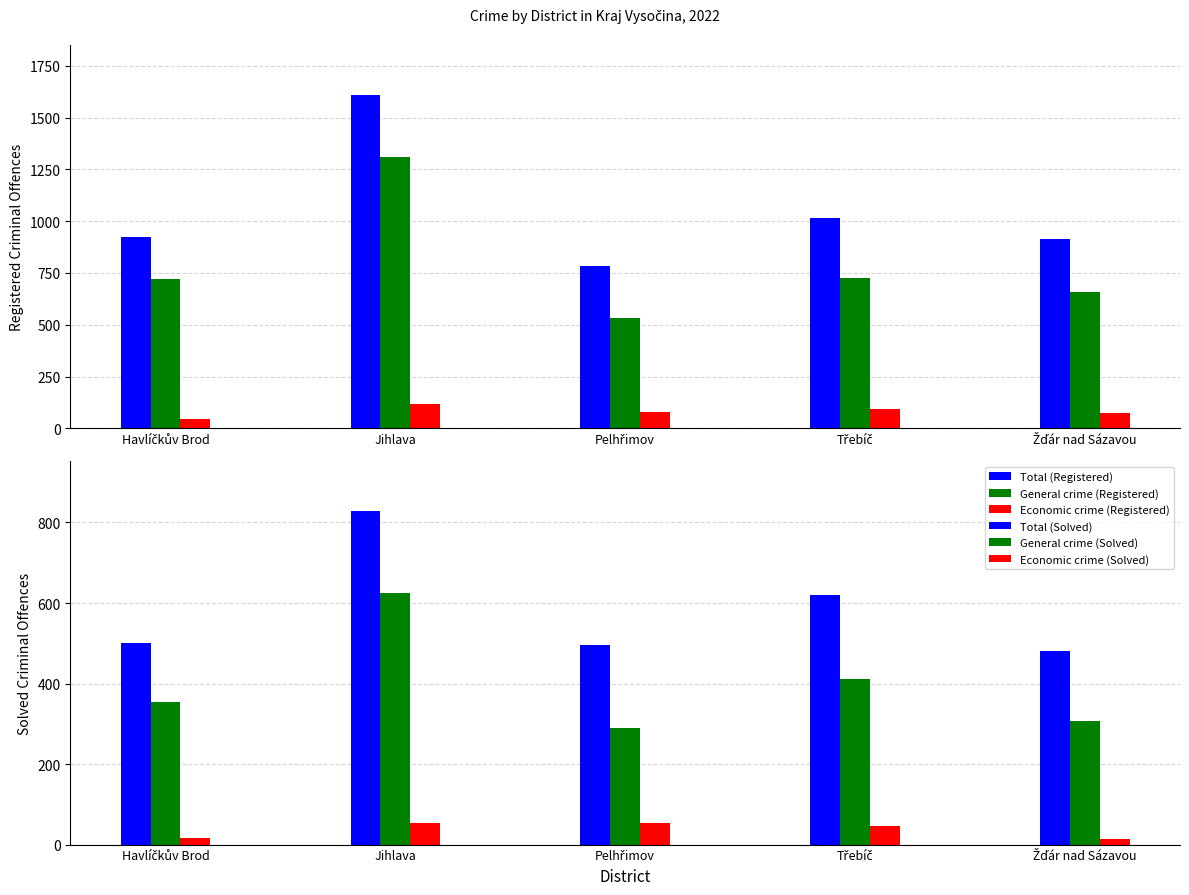

The General crime (Registered) series shows 723 at Havlíčkův Brod. True or false?

True